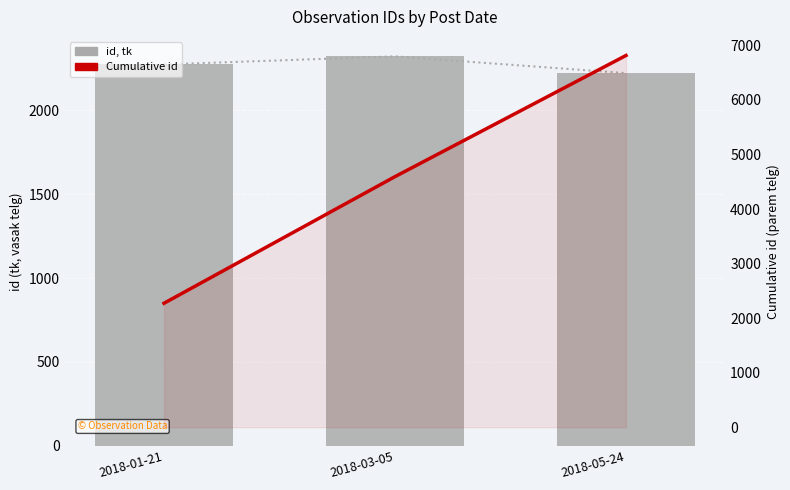

Is the value of id at 2018-05-24 greater than the value of Cumulative id at 2018-01-21?

No